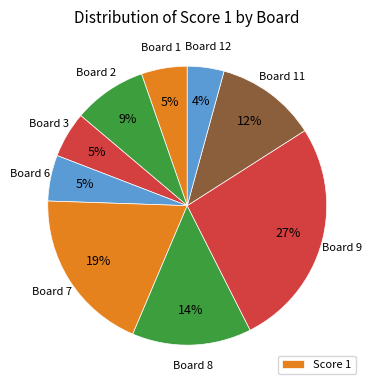

Count the number of slices in the pie.

9